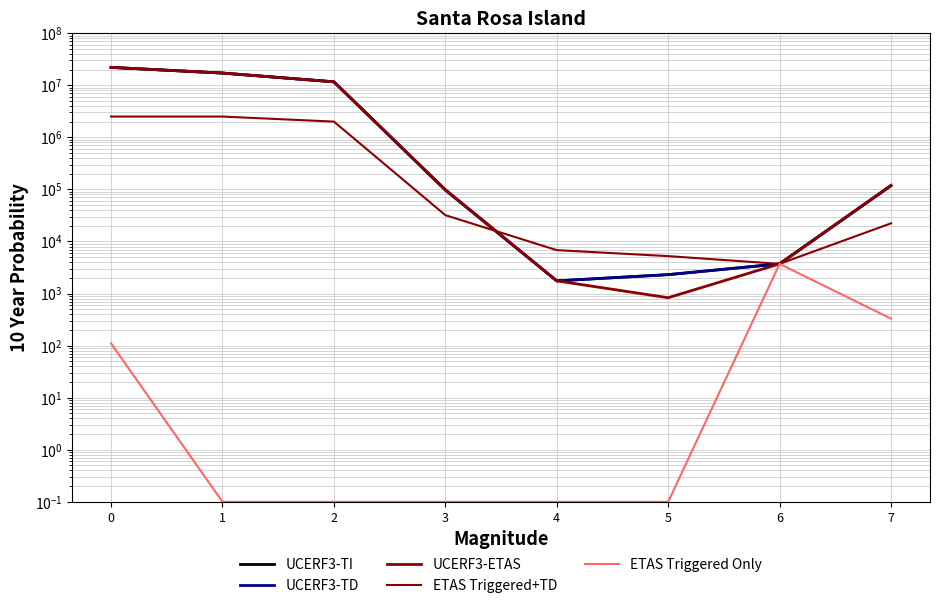

What is the difference between the highest and lowest values at 7?

119009.0